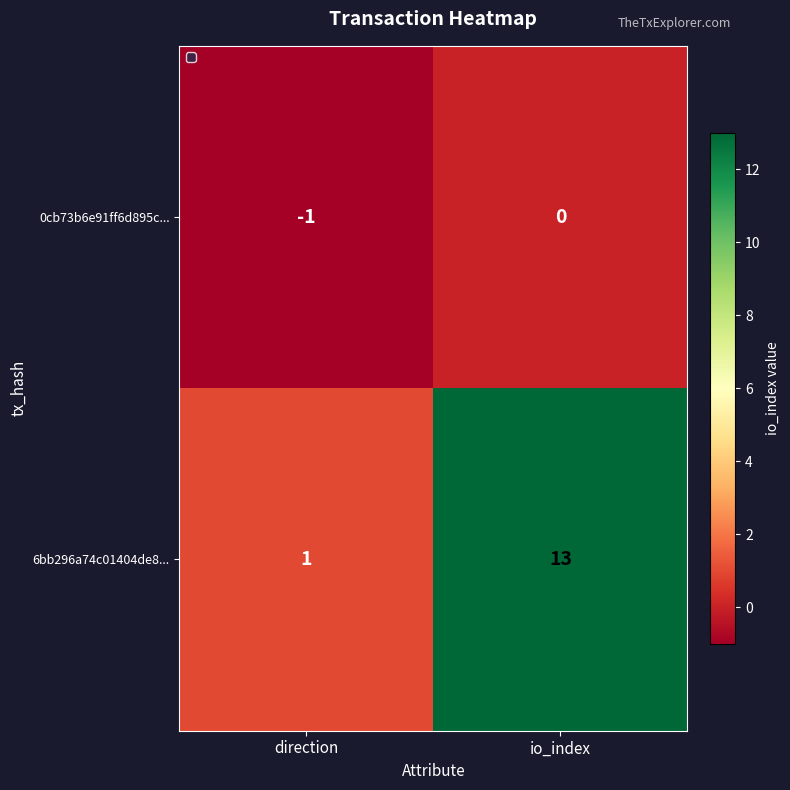

Where is 6bb296a74c01404de8... nearest to the value 7?

direction